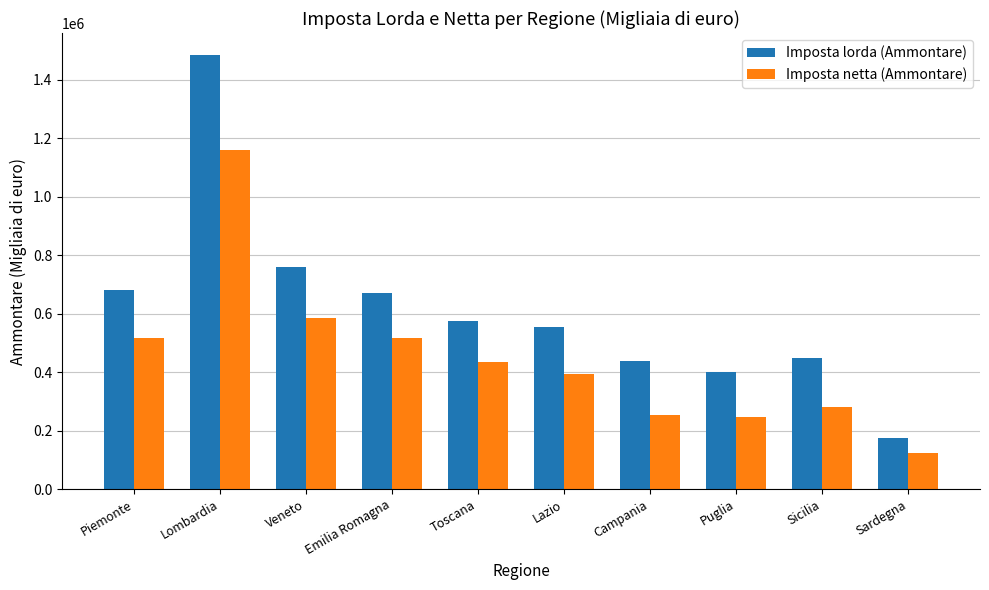

What is the total value across all series at Piemonte?

1195709